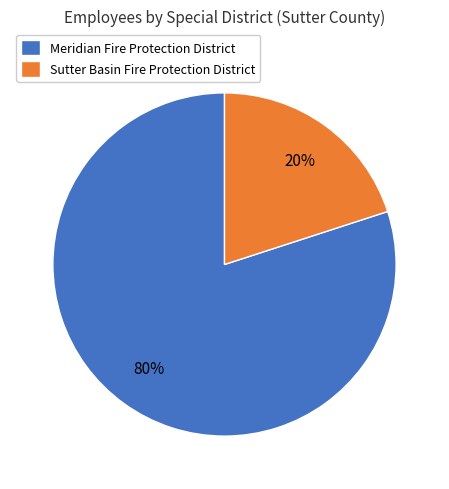

Which has a higher value, Sutter Basin Fire Protection District or Meridian Fire Protection District?

Meridian Fire Protection District